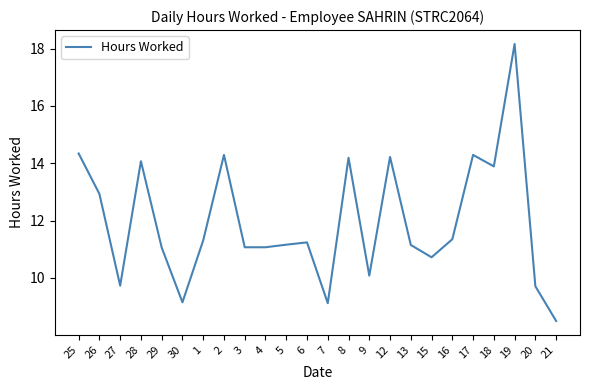

What is the difference between the maximum and minimum values?

9.7